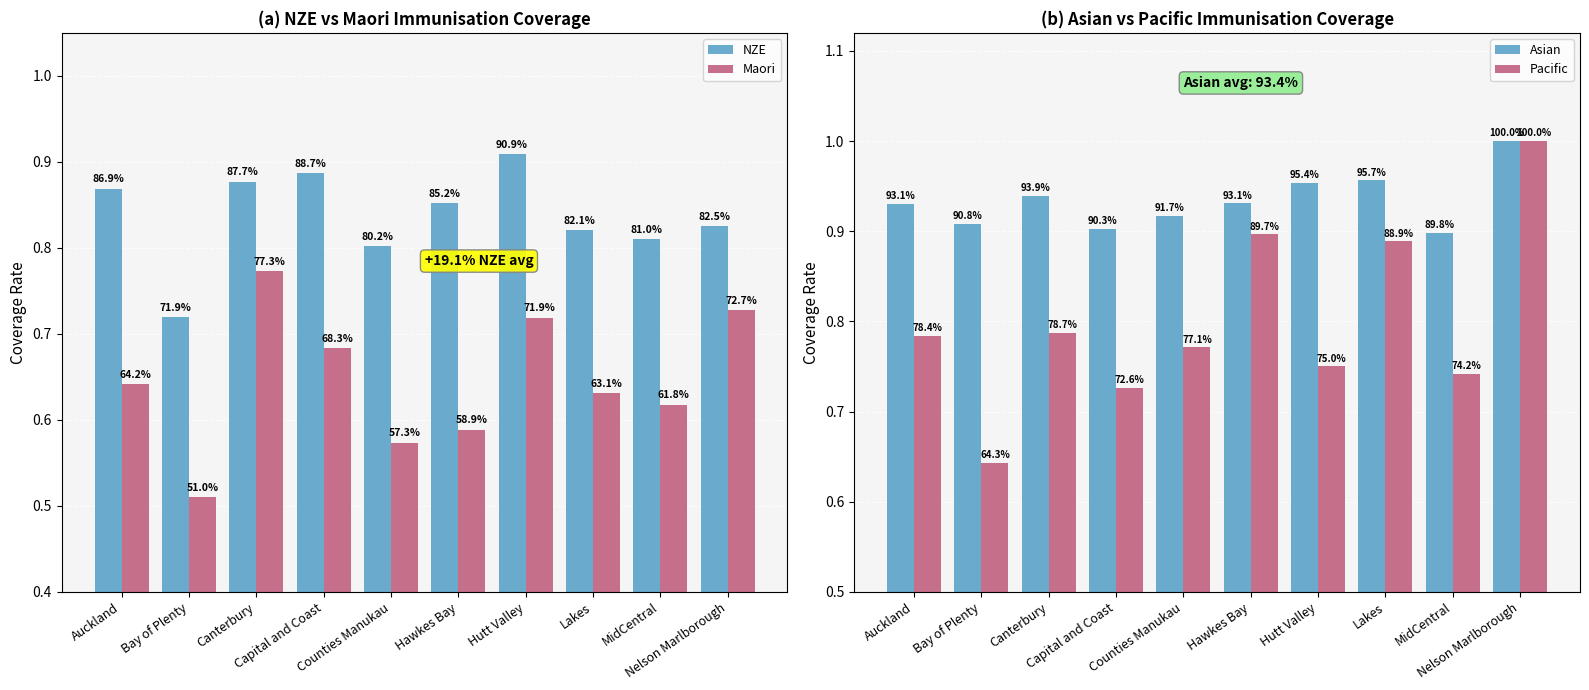

What is the maximum value shown in the chart?

1.0